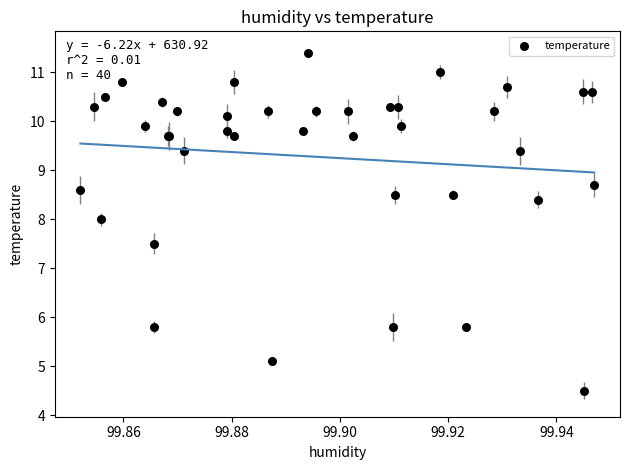

What Y value in the scatter plot is closest to 7?

7.5